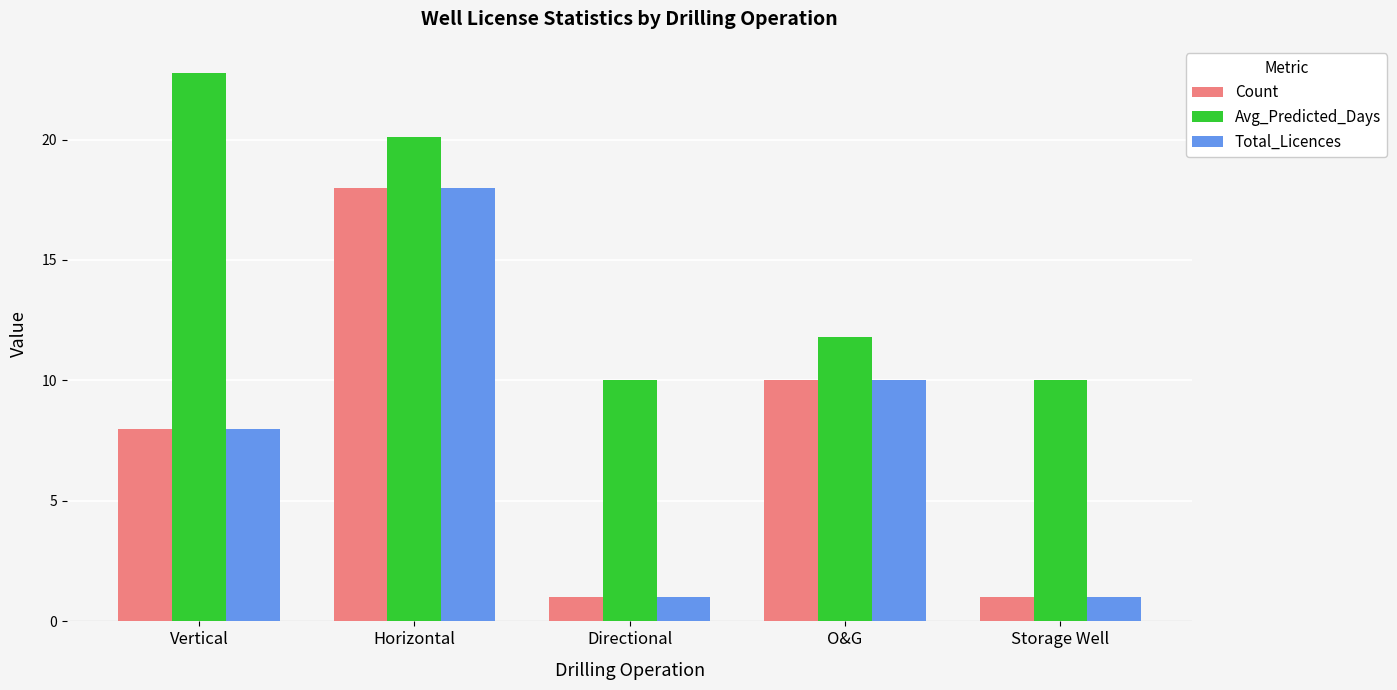

Is the value of Total_Licences at Directional greater than the value of Count at Horizontal?

No